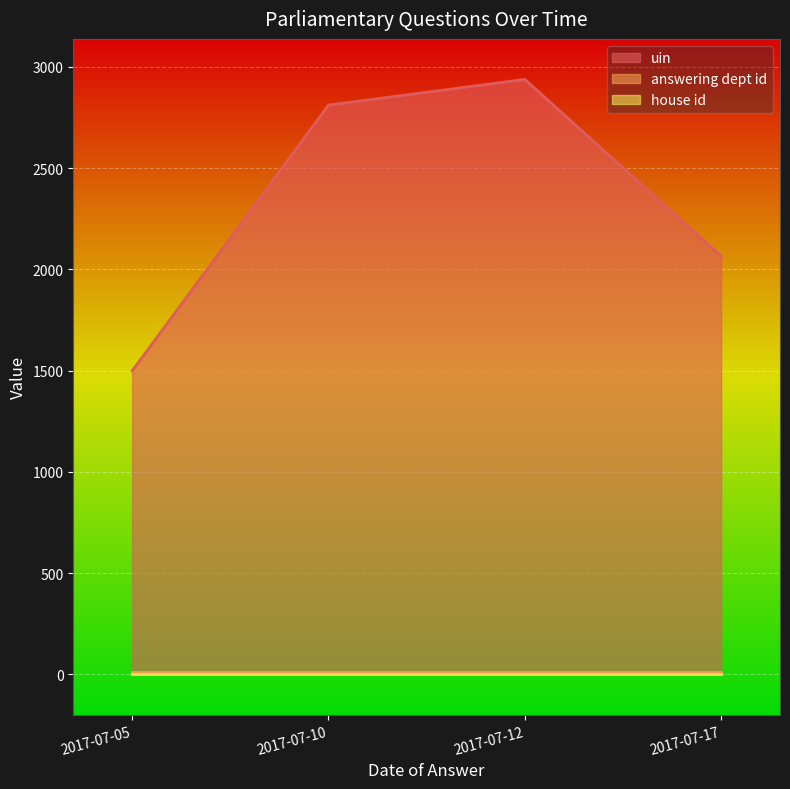

True or false: house id and answering dept id intersect in this chart.

False